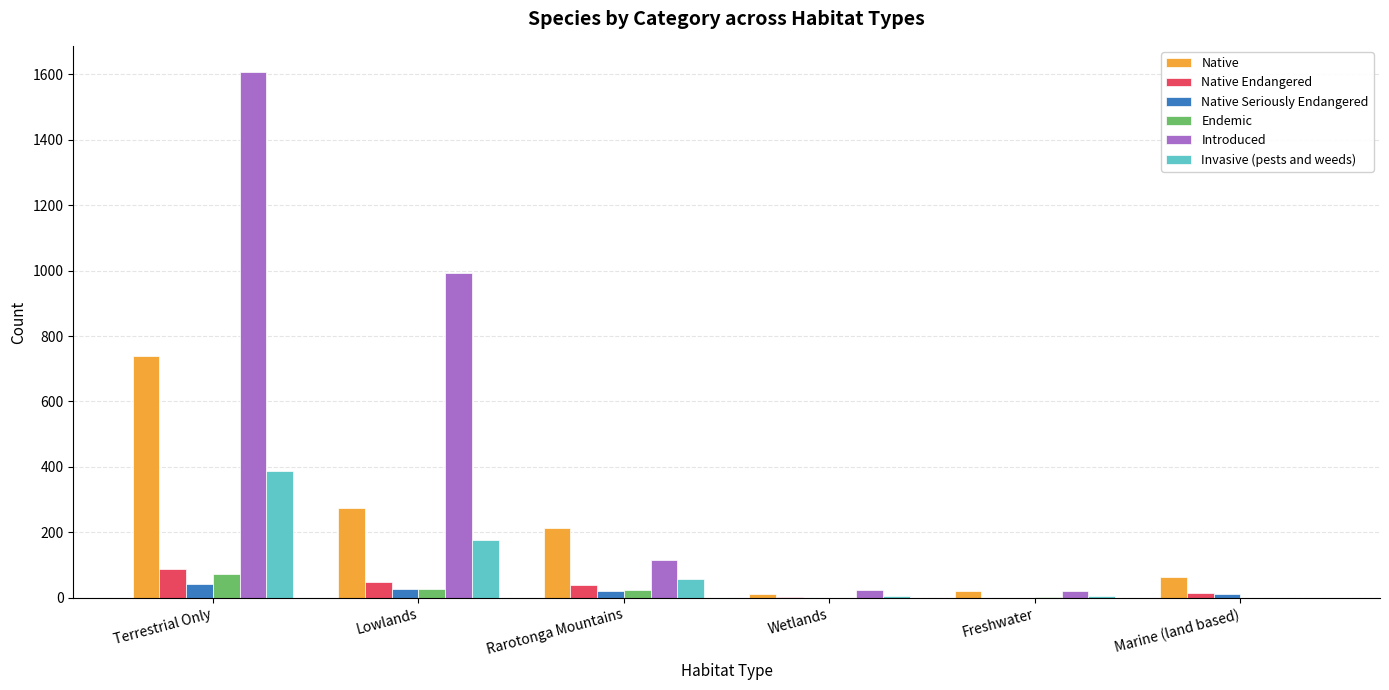

True or false: Native Endangered has a value of 48 at Lowlands.

True